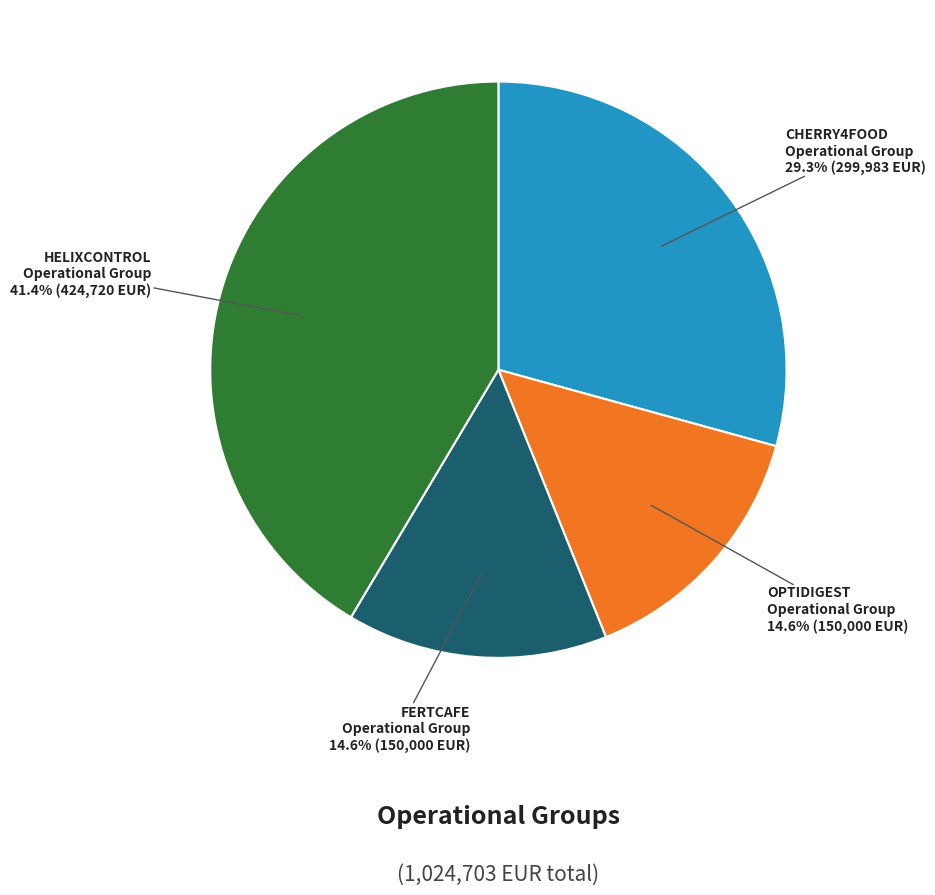

Is there any slice that represents more than half of the pie?

No